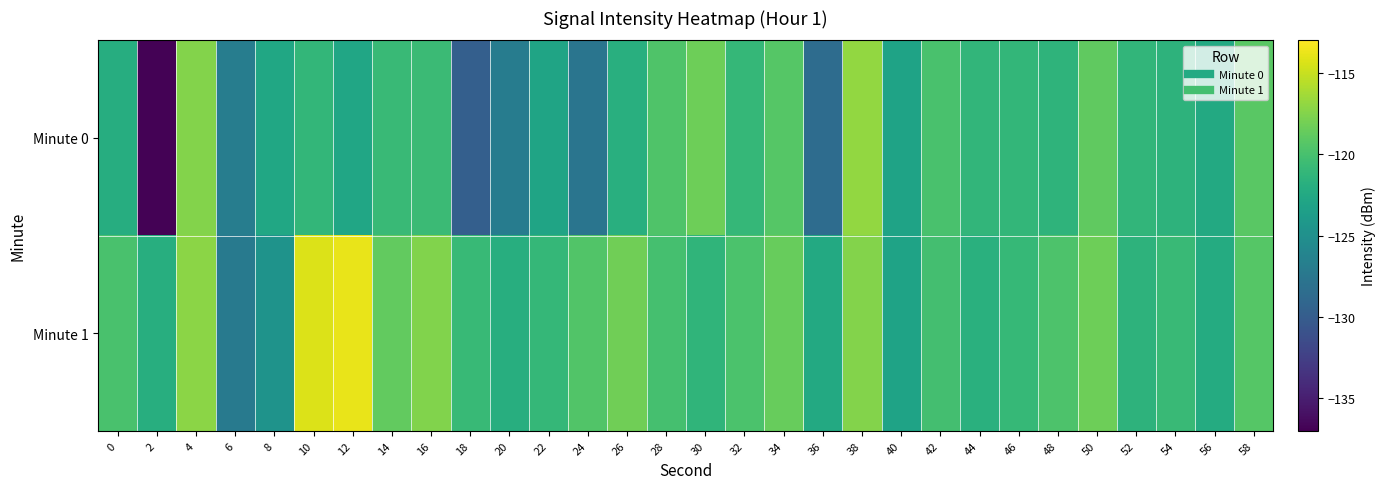

Which series changed the most between 38 and 58?

Minute 0